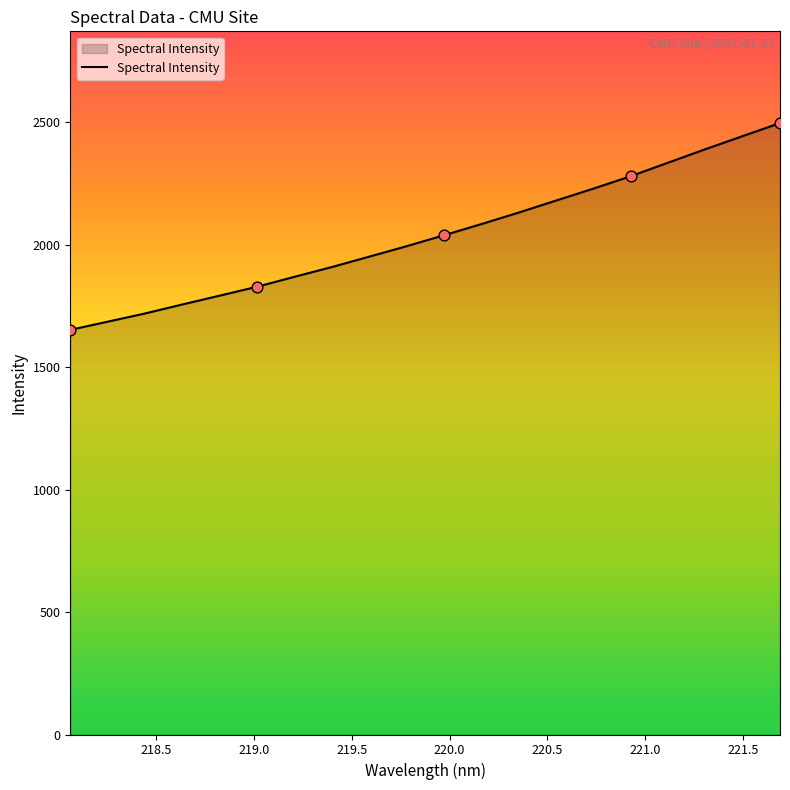

What is the greatest value displayed?

2496.4